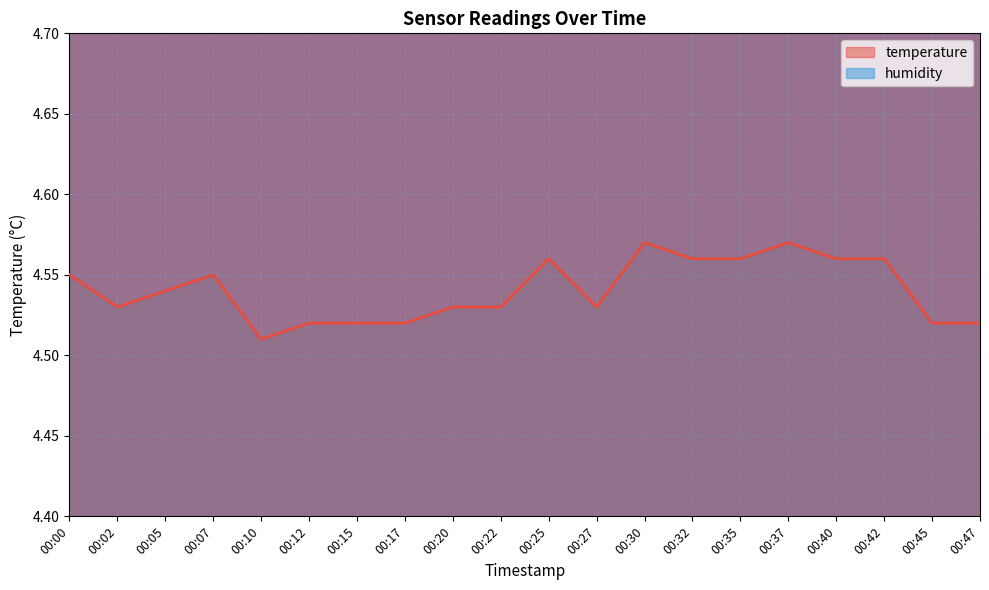

How many points are lower than both their immediate neighbors (excluding endpoints)?

3